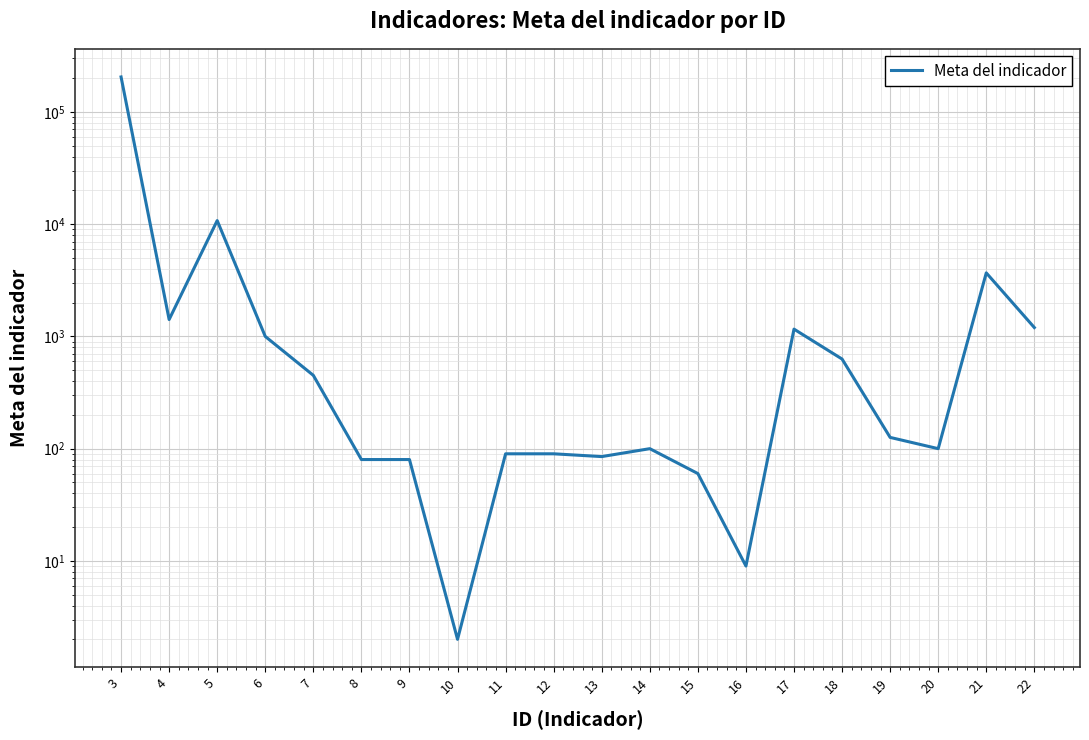

How many lines are shown in the chart?

1